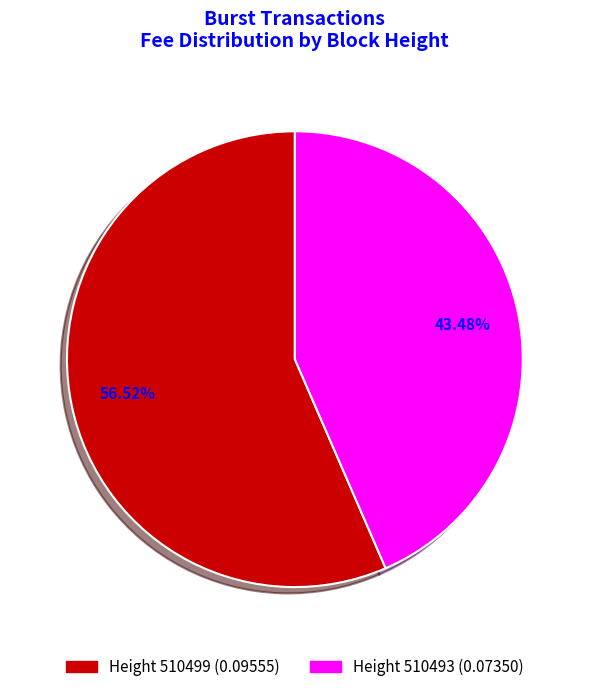

Does any single category account for the majority?

Yes